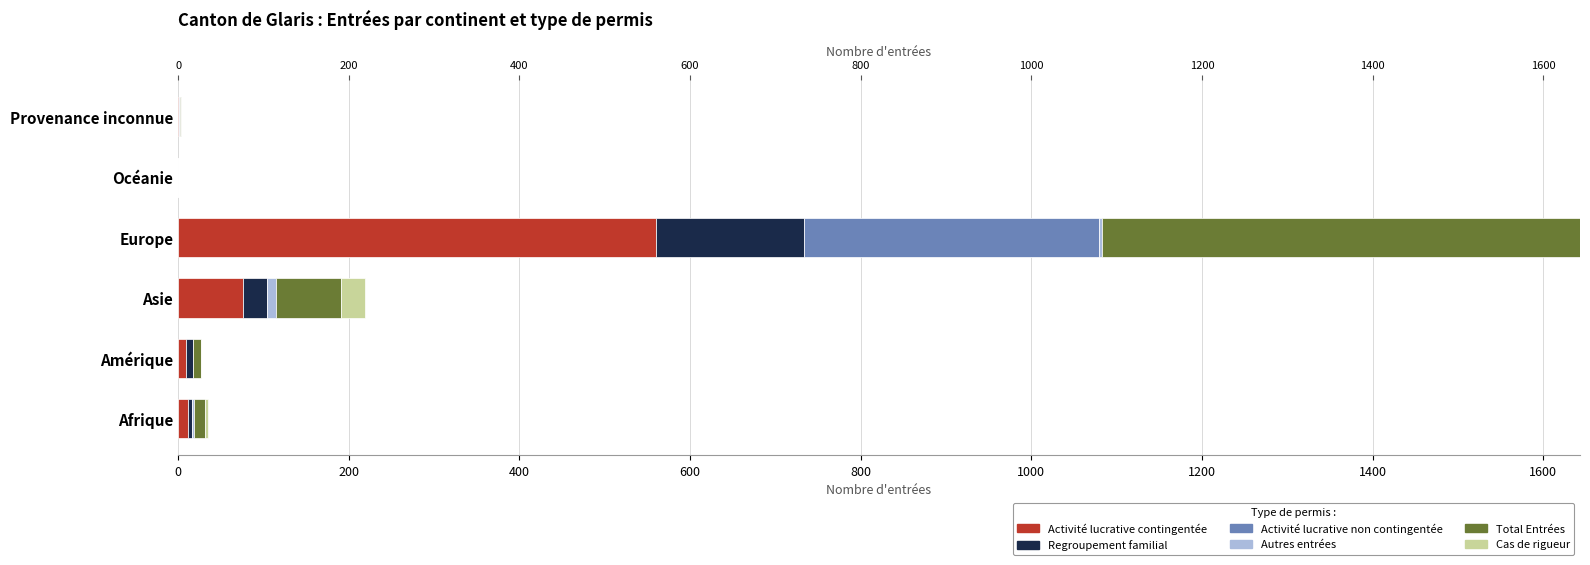

Are the bars horizontal?

Yes